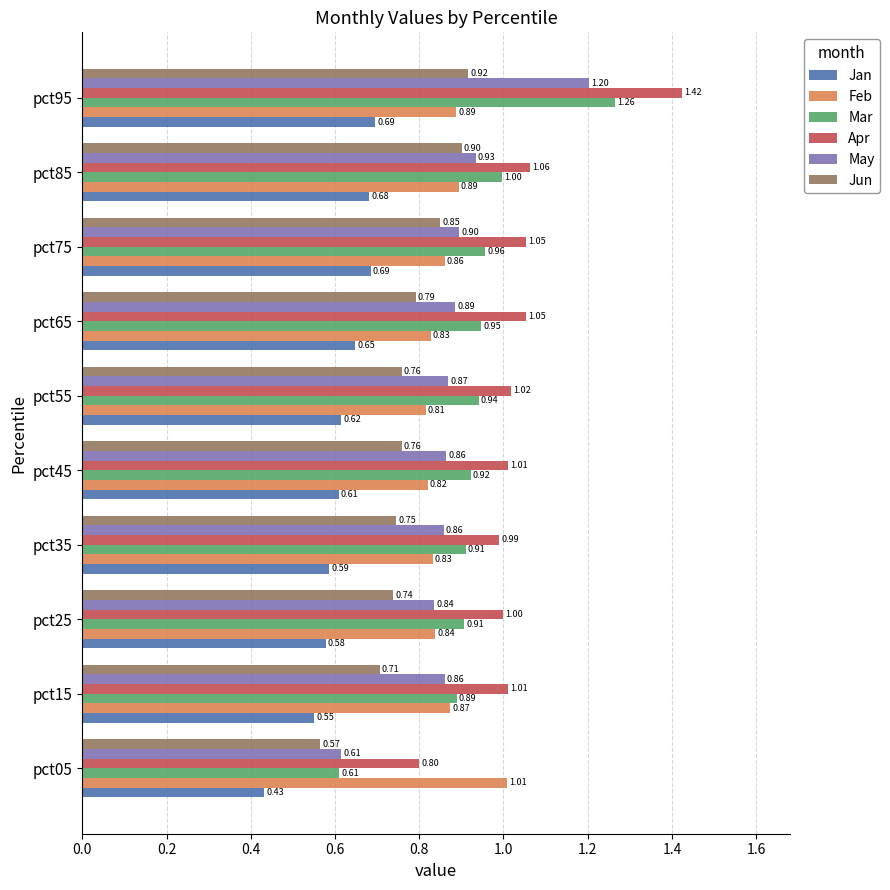

What is the difference between the second highest and minimum values in the Apr series?

0.3